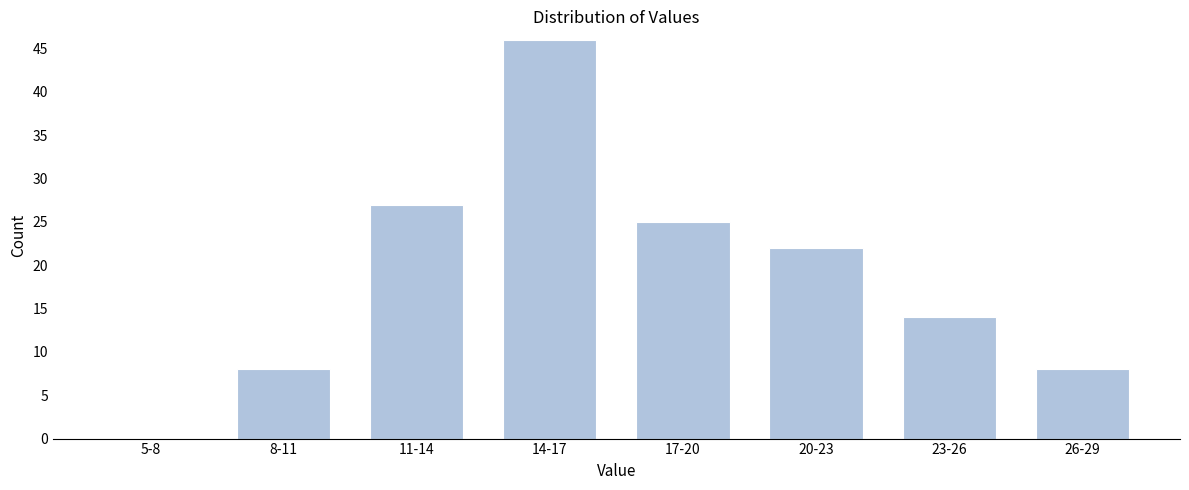

Reading right to left, extract all data points from this chart.

26-29=8	23-26=14	20-23=22	17-20=25	14-17=46	11-14=27	8-11=8	5-8=0